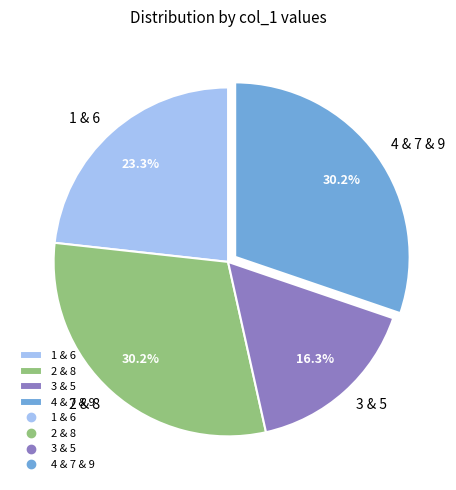

To the nearest percent, what is the difference between the largest and smallest slice percentages?

14%